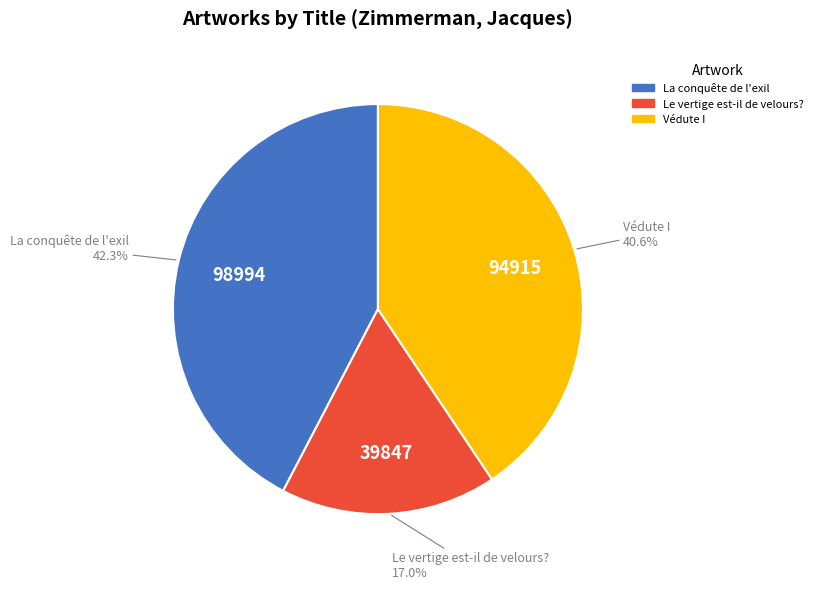

Rank the categories by value from lowest to highest.

Le vertige est-il de velours?, Védute I, La conquête de l'exil